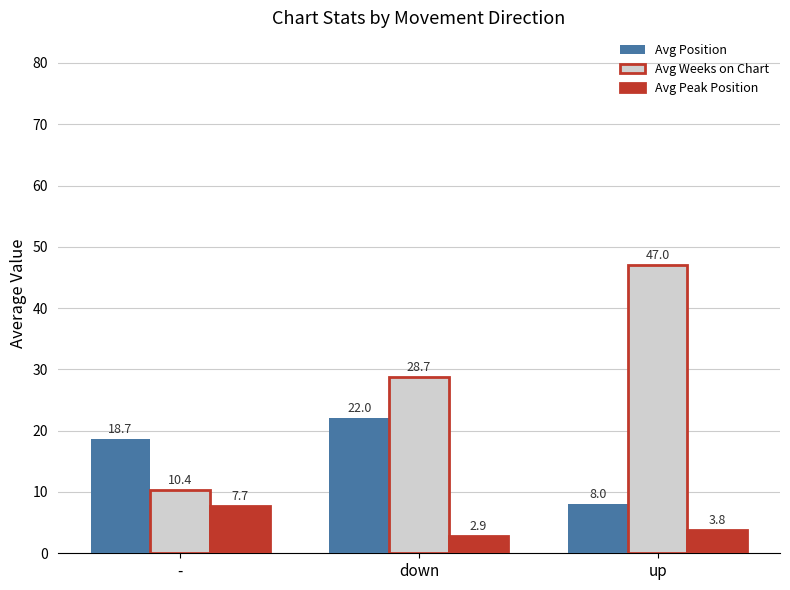

What is the spread (max minus min) of values at down?

25.9